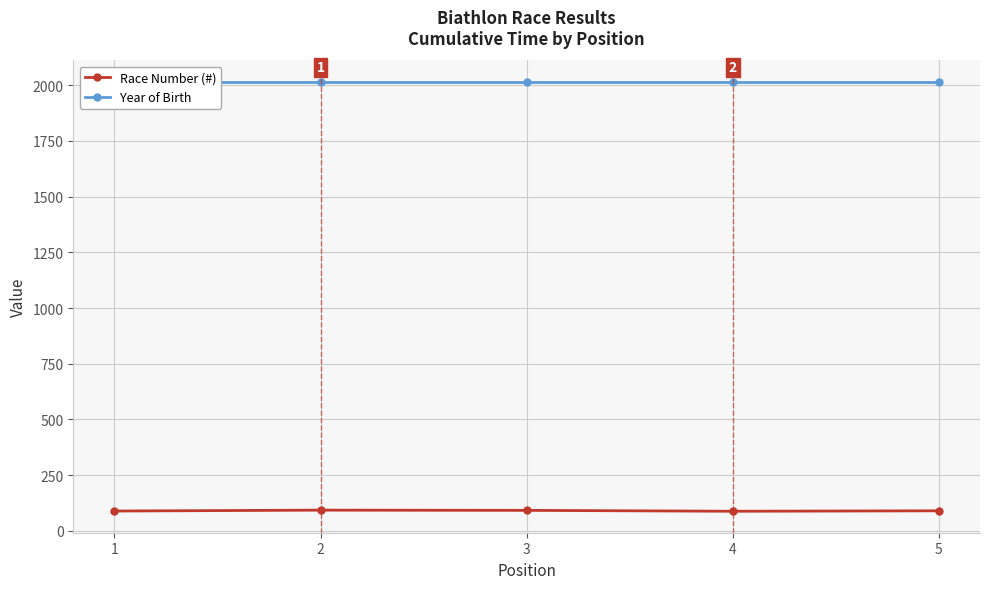

Reading right to left, extract all data points from this chart.

Race Number (#): 90	88	92	93	89
Year of Birth: 2015	2015	2015	2015	2015